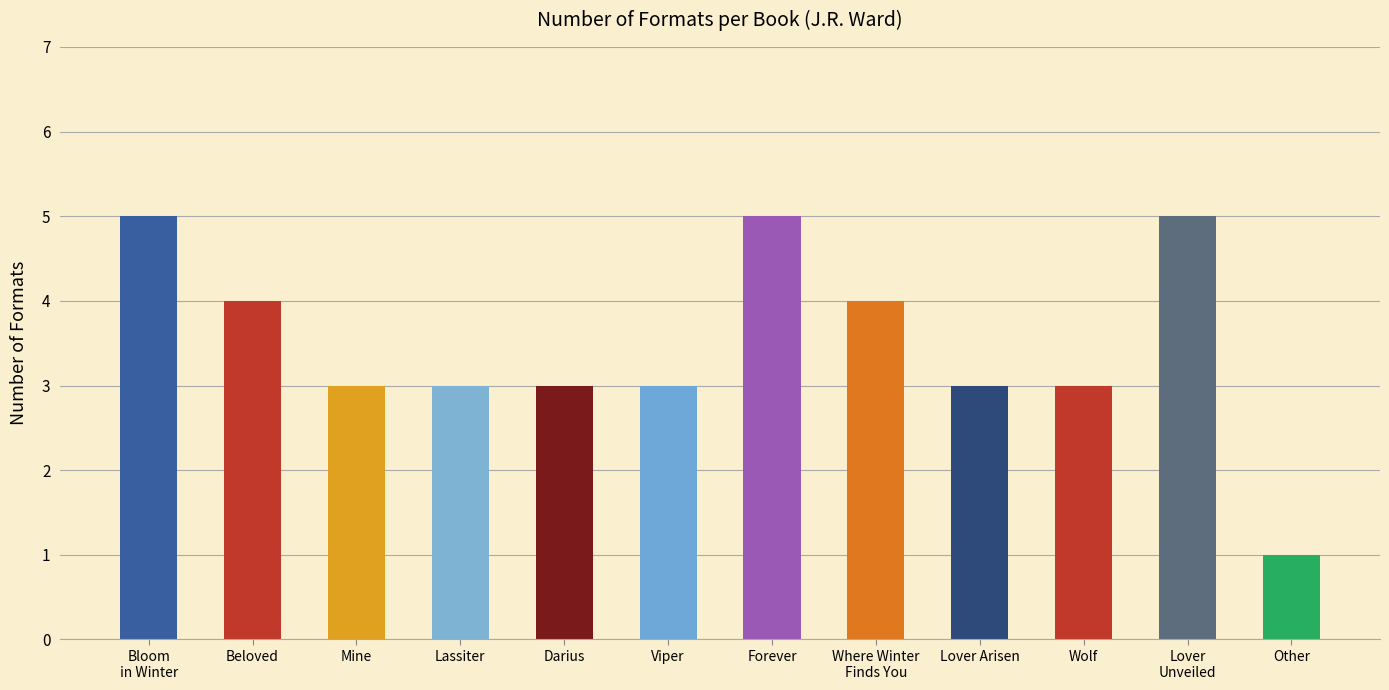

Reading left to right, transcribe all the data shown in this chart.

5	4	3	3	3	3	5	4	3	3	5	1